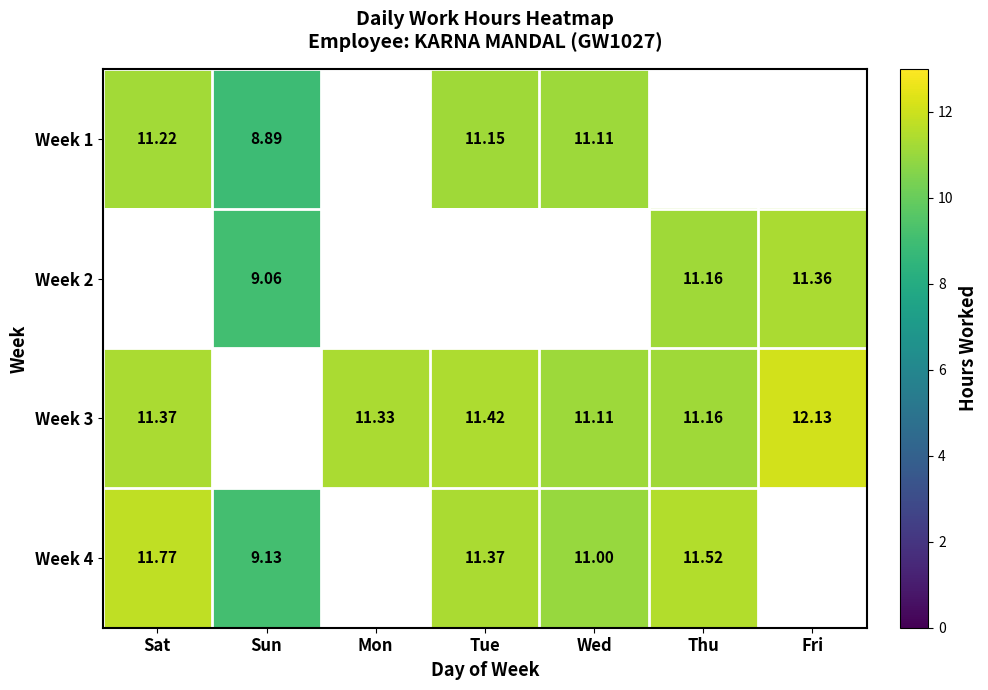

At Fri, list the series in order from largest to smallest.

Week 3, Week 2, Week 1, Week 4